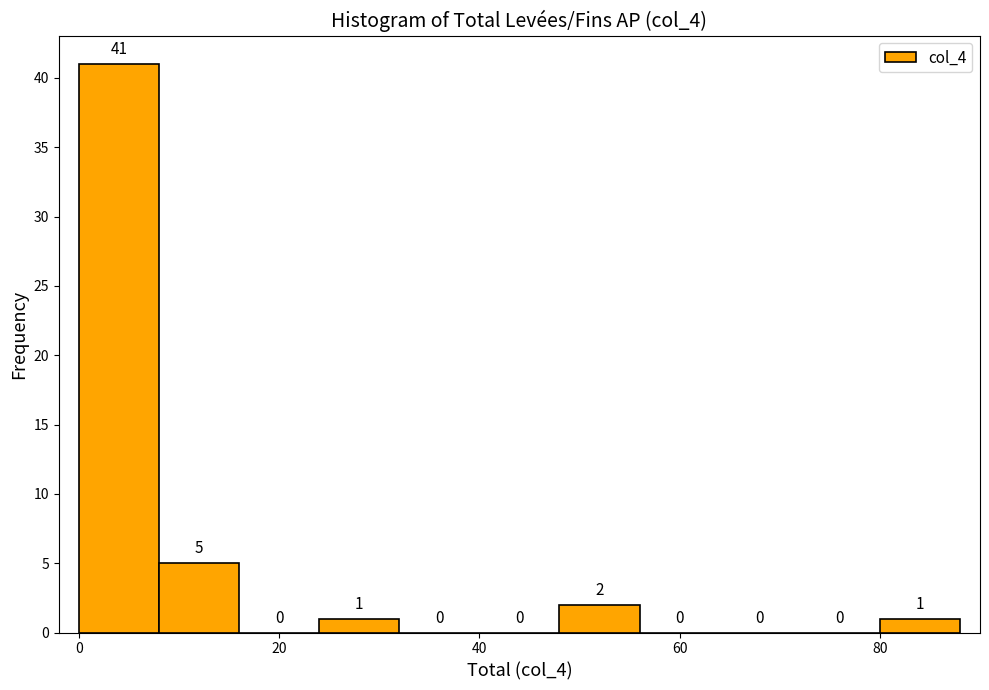

What is the height of the bar covering 24 to 32 on the x-axis?

1